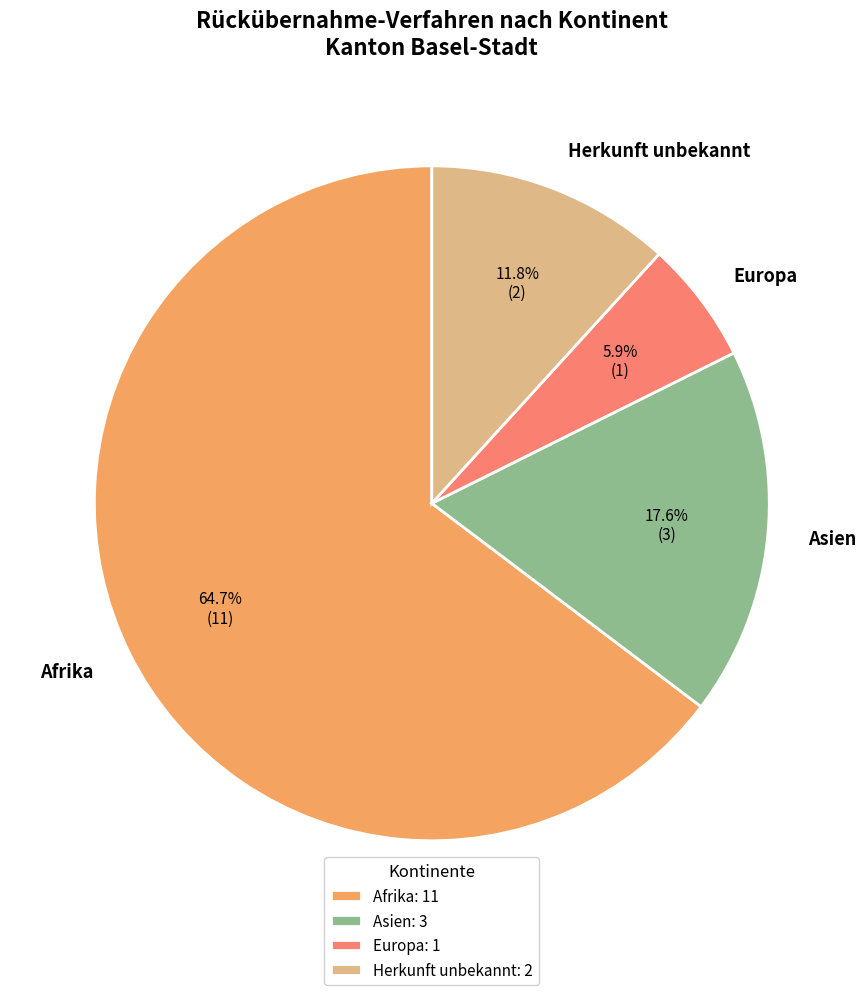

To the nearest percent, what portion does Herkunft unbekannt represent?

12%